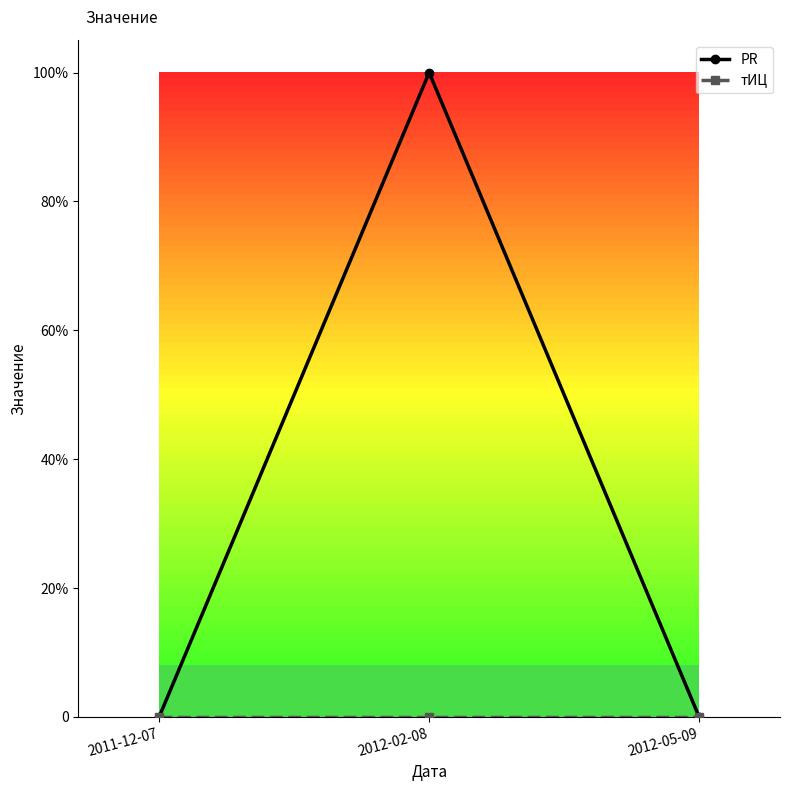

What is the sum of the PR values at 2012-05-09 and 2012-02-08?

1